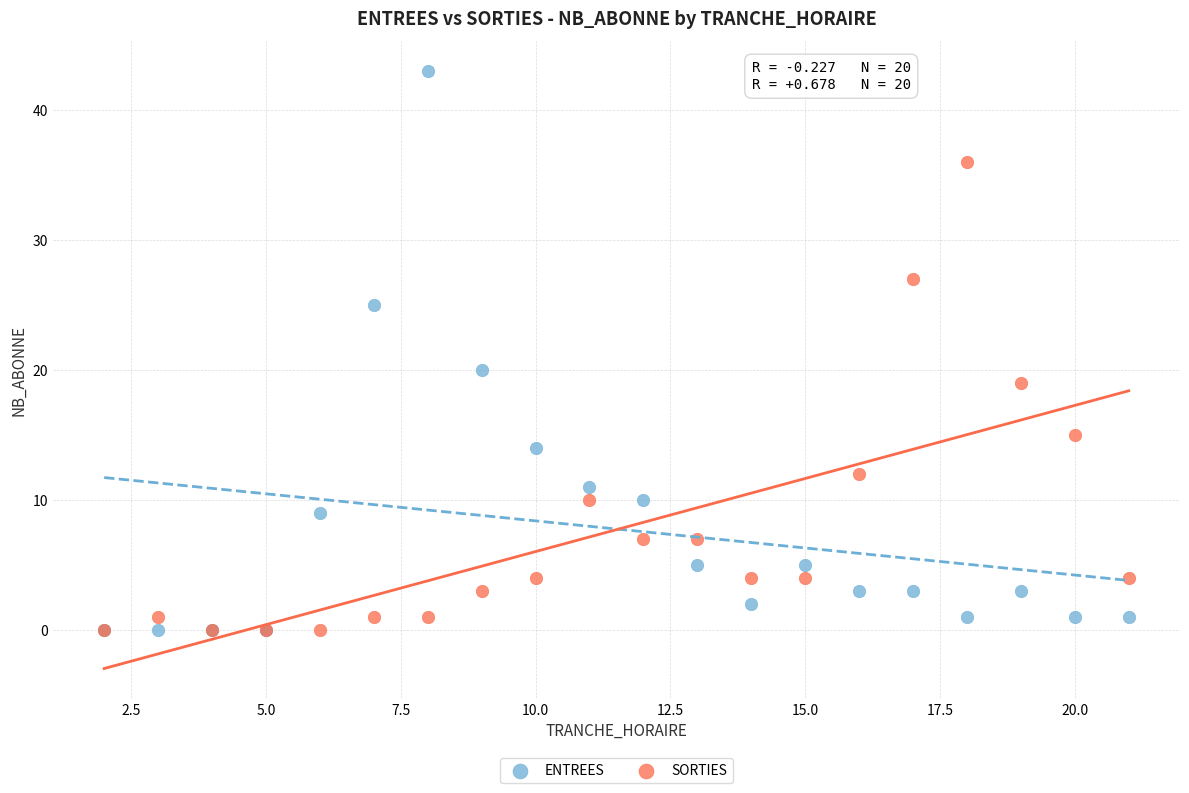

In the ENTREES series, what Y value is closest to 21?

20